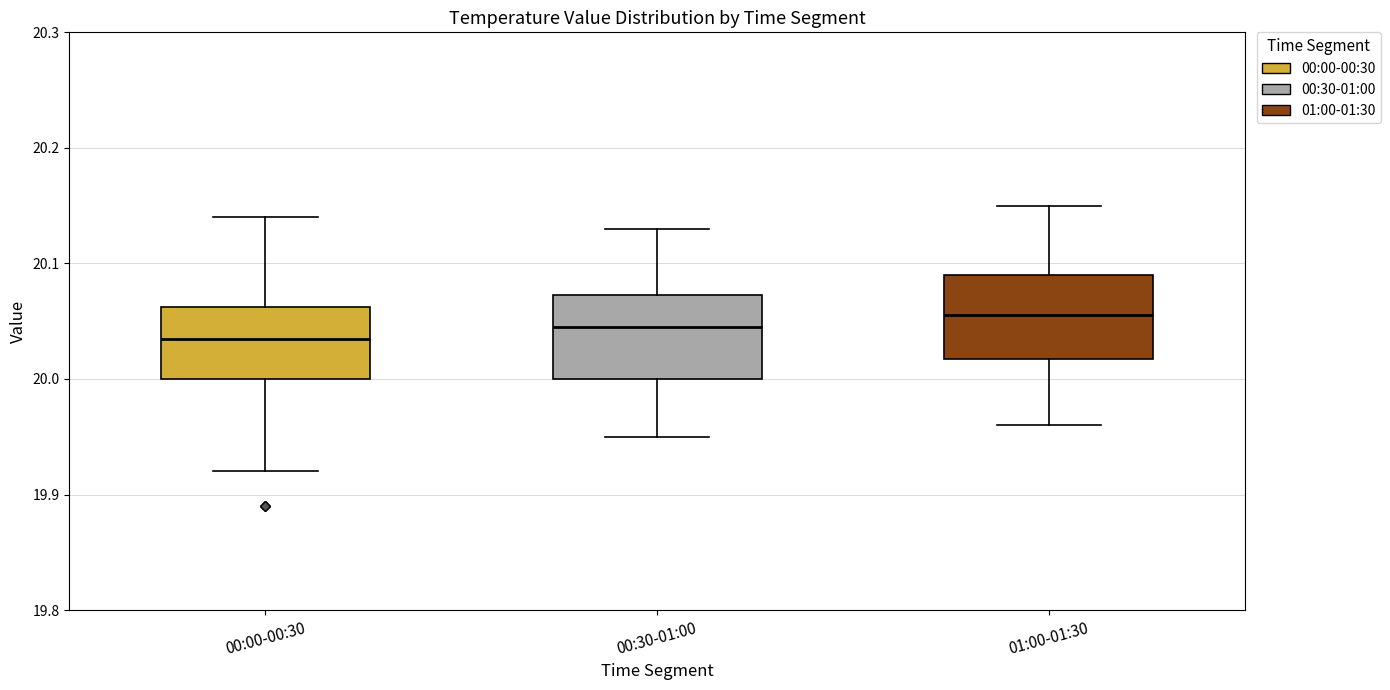

Reading left to right, transcribe this box plot: for each box, give where its median line is, the range the box spans, and where its two whiskers end, as read against the y-axis. The values are not printed on the chart, so give them approximately, as read against the axis.

00:00-00:30: median 20.04, box 20.00 to 20.06, whiskers 19.92 to 20.14
00:30-01:00: median 20.05, box 20.00 to 20.07, whiskers 19.95 to 20.13
01:00-01:30: median 20.06, box 20.02 to 20.09, whiskers 19.96 to 20.15